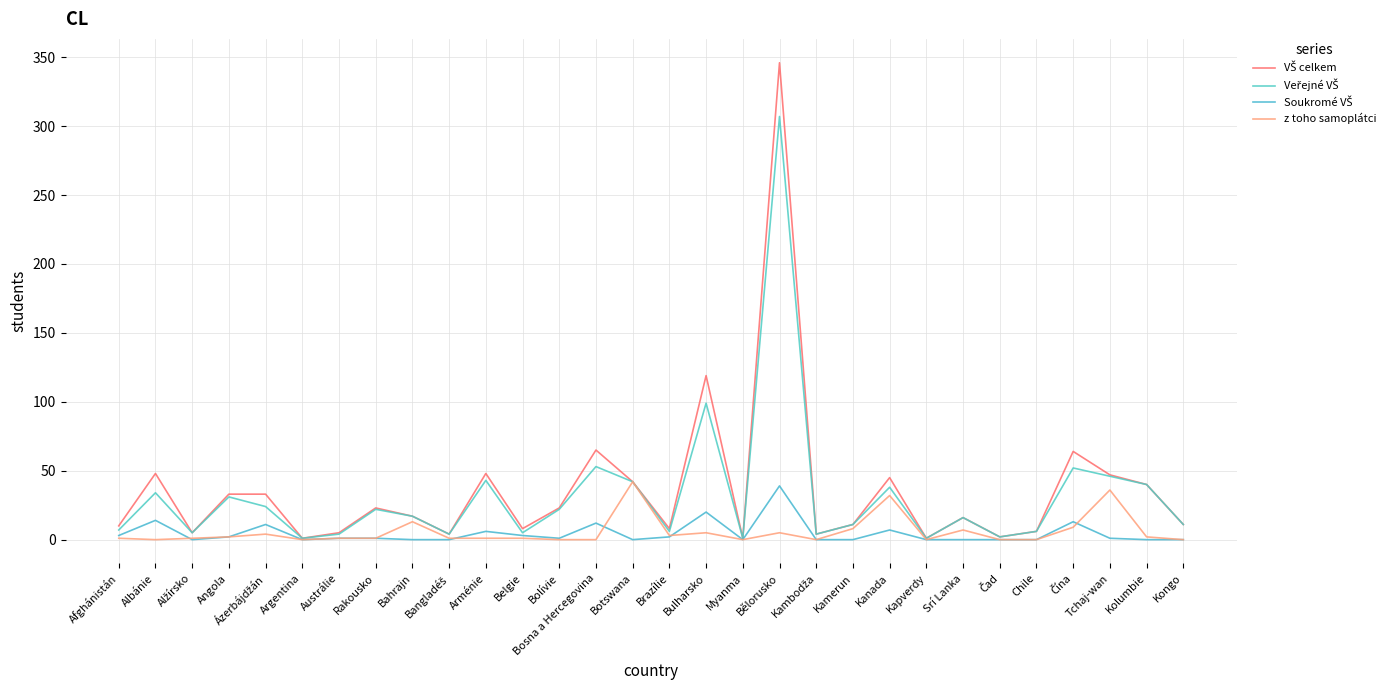

What is the spread (max minus min) of values at Belgie?

7